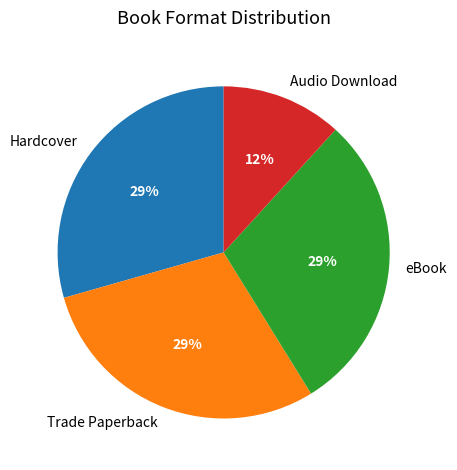

Does eBook represent more than half of the total?

No